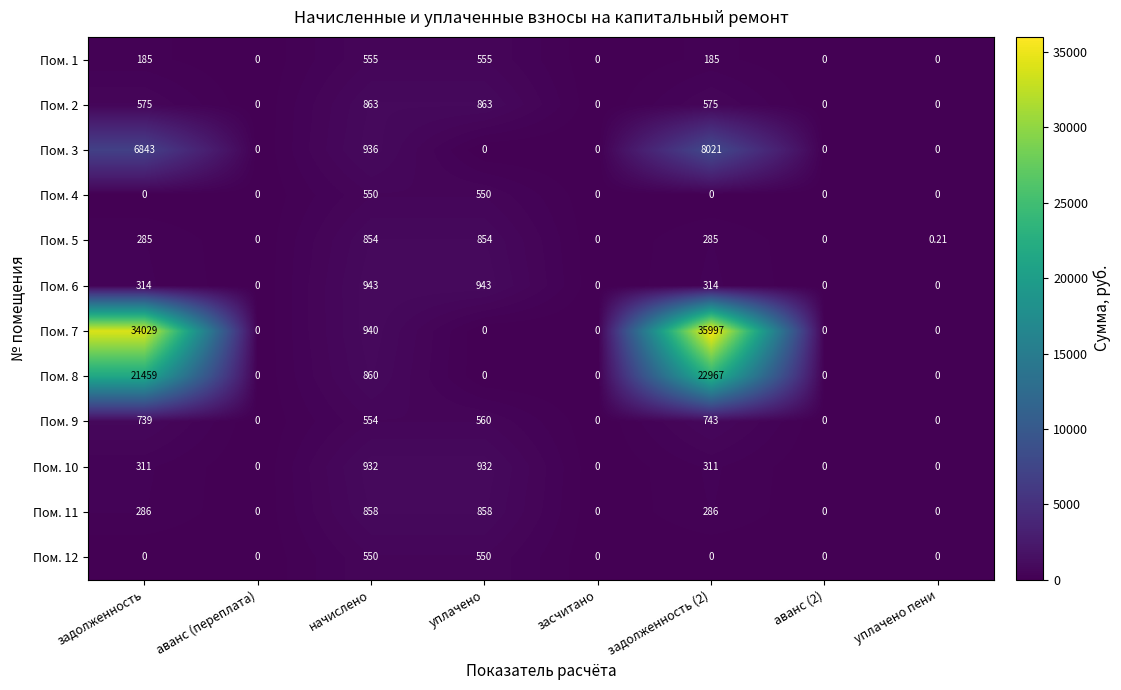

Is the value of Пом. 8 at задолженность (2) greater than the value of Пом. 6 at аванс (2)?

Yes